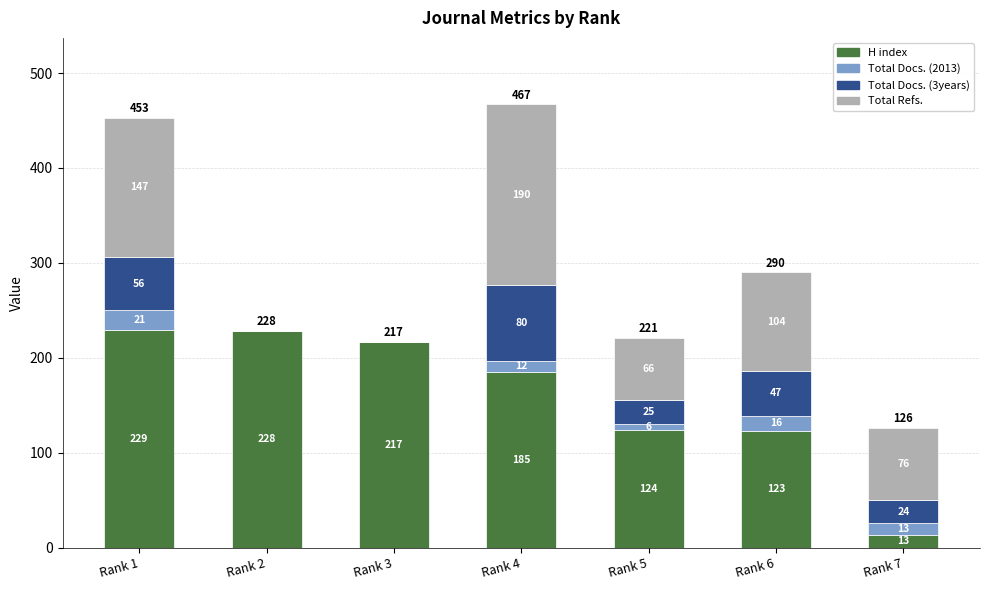

What is the sum of all H index values?

1119